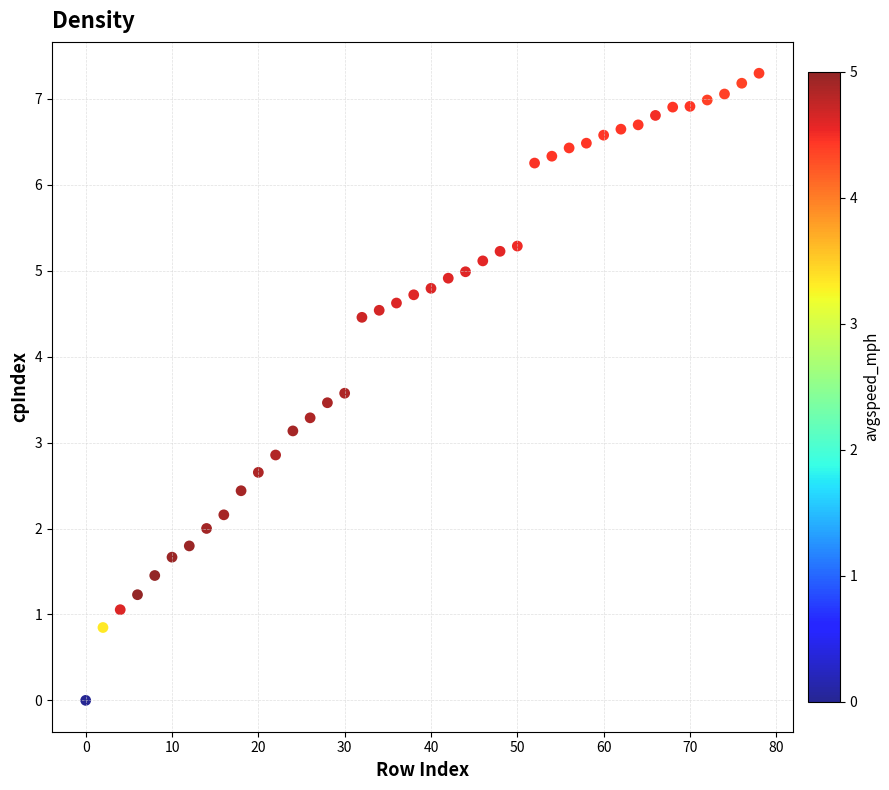

What is the range of Y values (max minus min)?

7.3